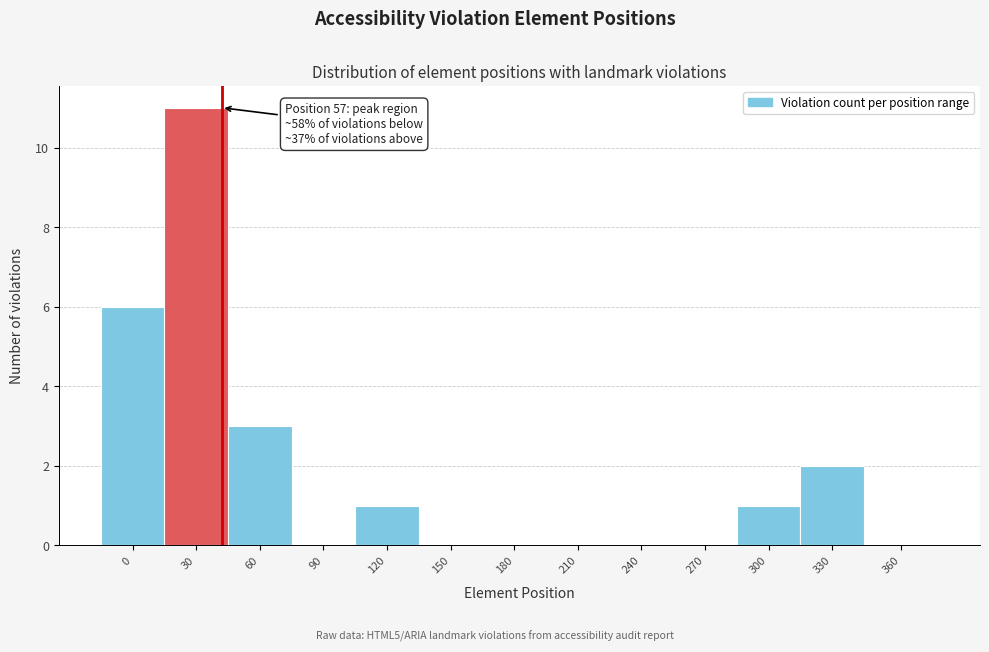

Reading left to right, what are all the values shown in this chart?

0=6	30=11	60=3	90=0	120=1	150=0	180=0	210=0	240=0	270=0	300=1	330=2	360=0